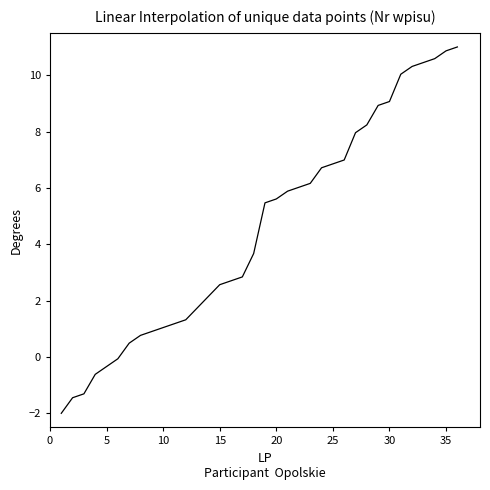

What is the maximum value shown in the chart?

11.0